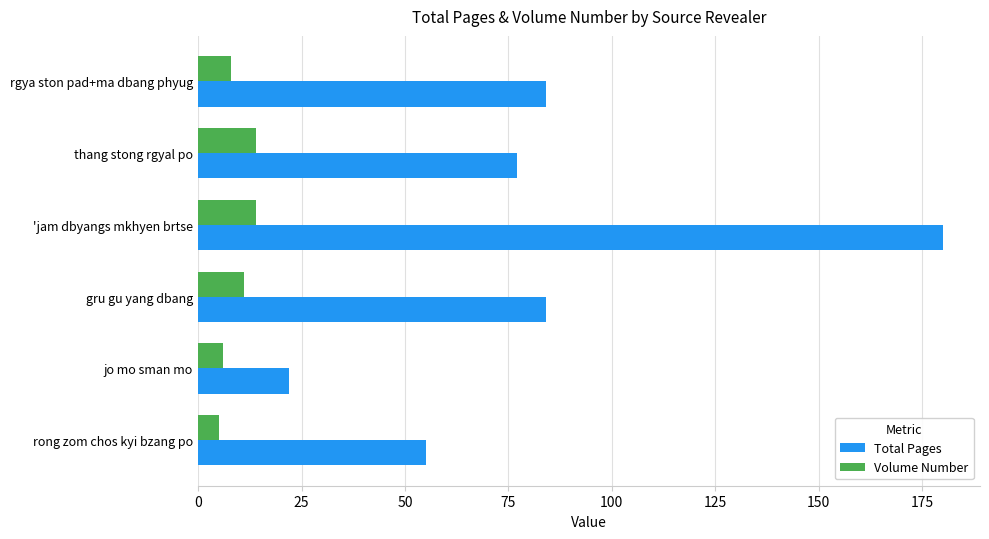

What is the difference between the second highest and minimum values in the Volume Number series?

9